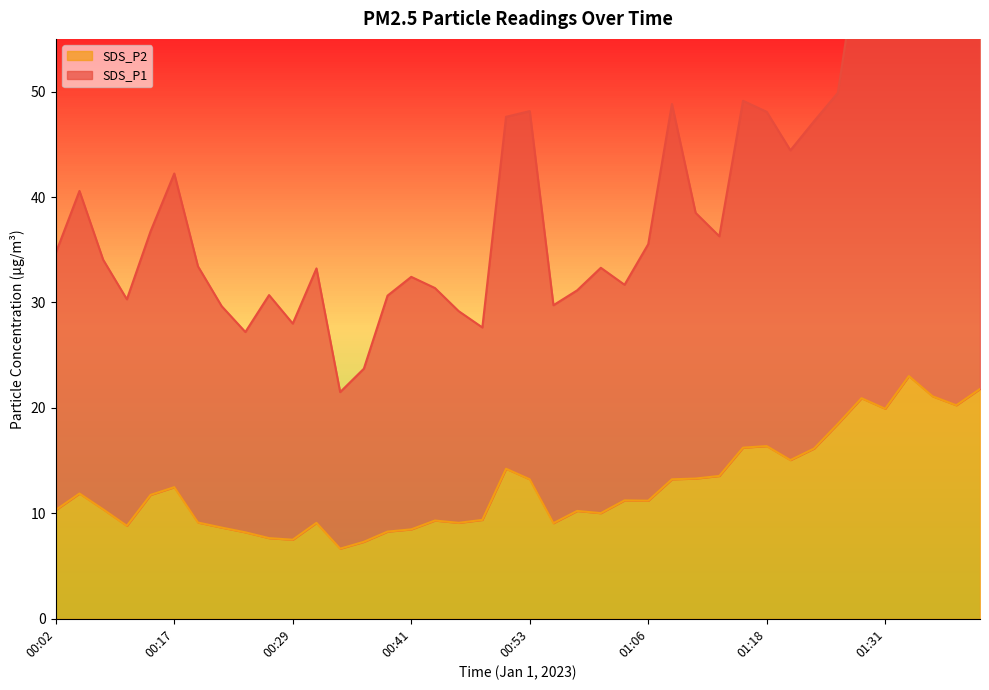

What is the label of the 29th point from the left?

01:13